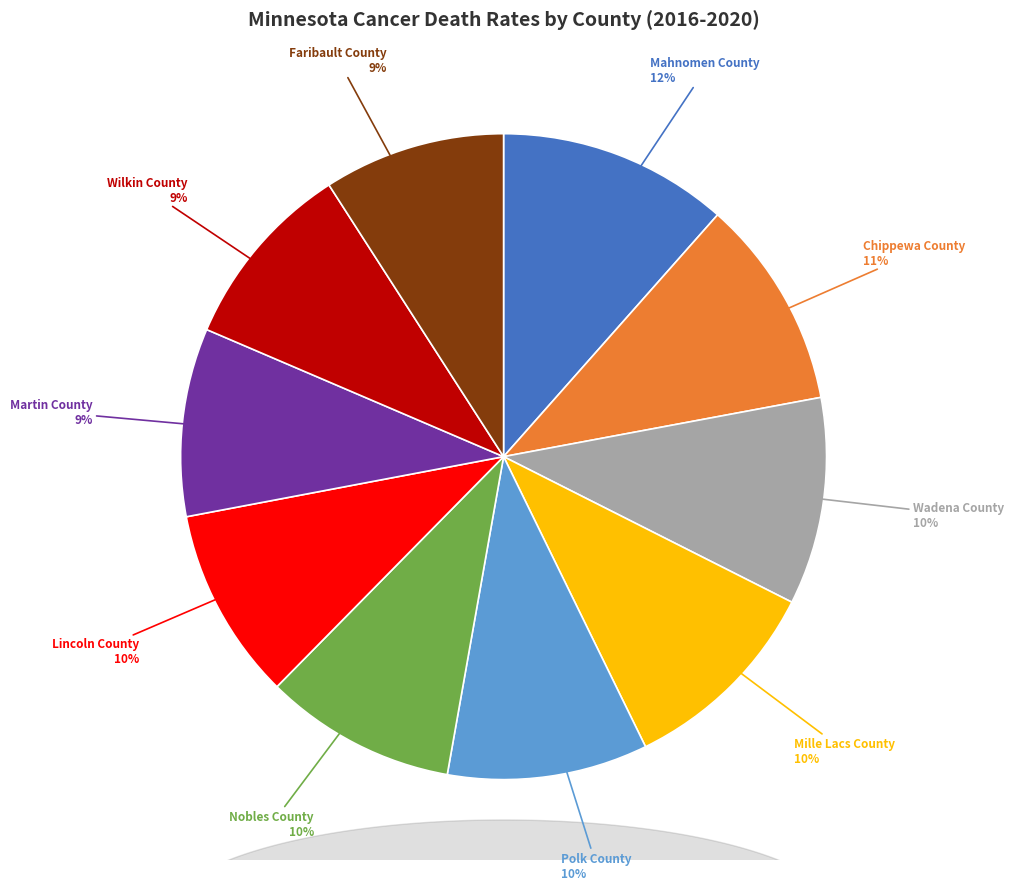

Which slice is the largest?

Mahnomen County